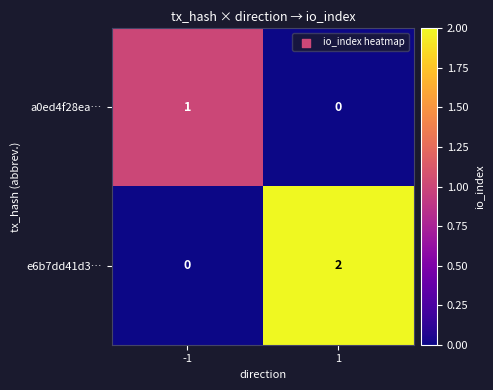

What is the difference between the highest and lowest values at -1?

1